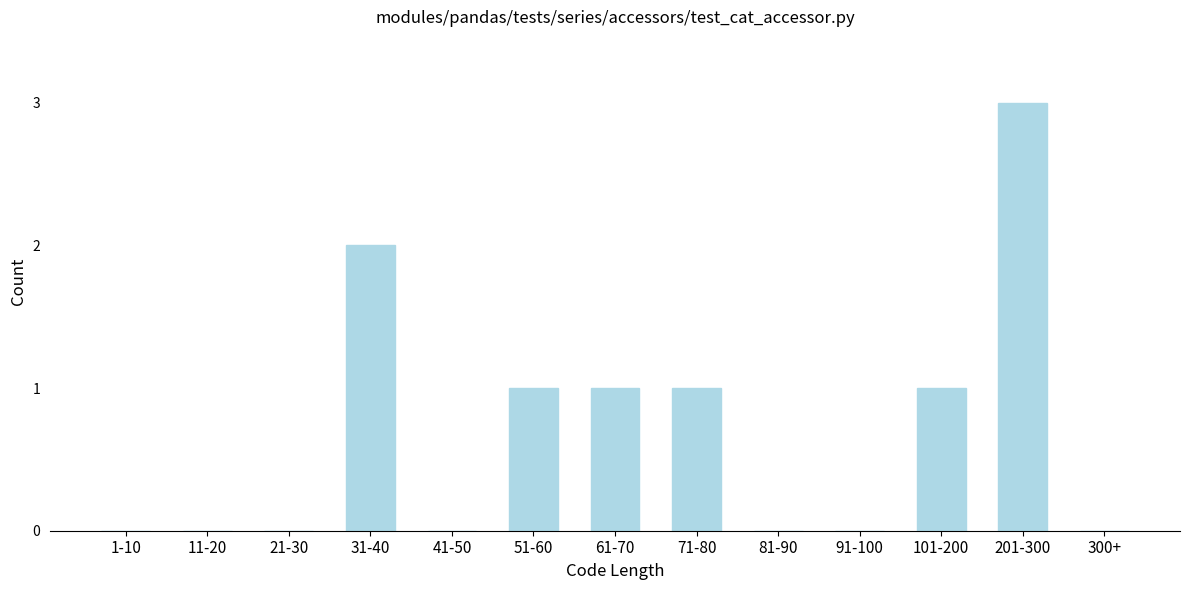

Reading right to left, transcribe all the data shown in this chart.

300+=0	201-300=3	101-200=1	91-100=0	81-90=0	71-80=1	61-70=1	51-60=1	41-50=0	31-40=2	21-30=0	11-20=0	1-10=0